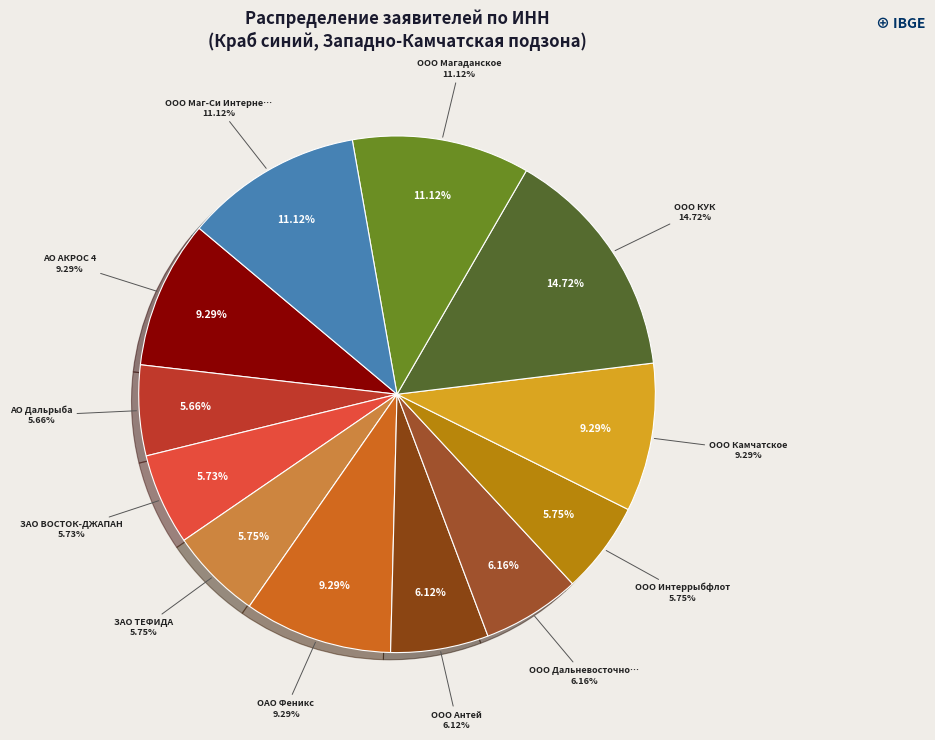

What is the largest slice in the pie chart?

ООО «КУК»